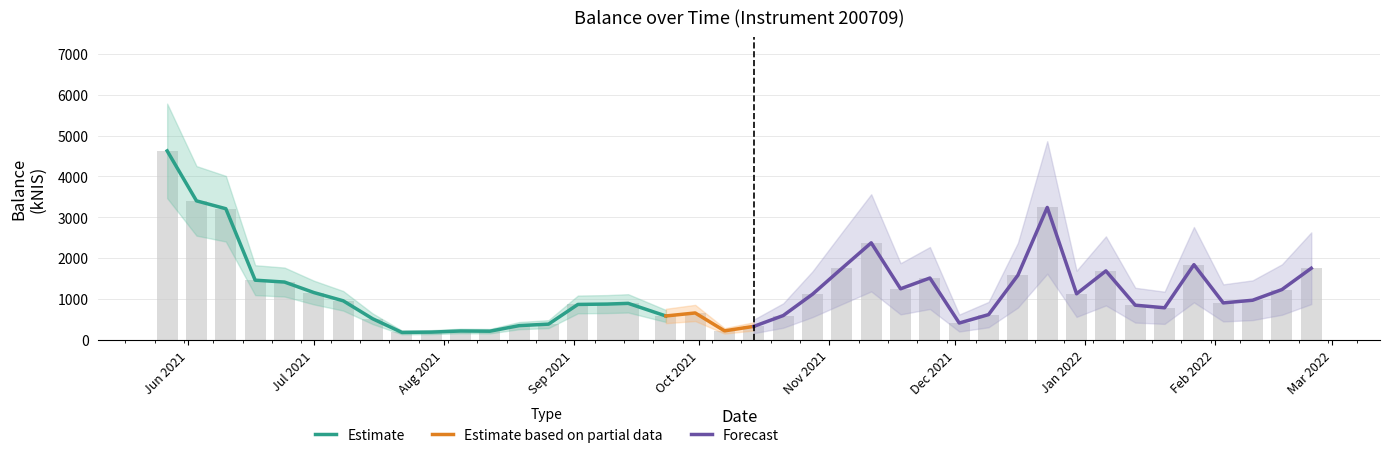

Rank the categories by value from highest to lowest.

2021-05-27, 2021-06-03, 2021-12-23, 2021-06-10, 2021-11-11, 2022-01-27, 2022-02-24, 2021-11-04, 2022-01-06, 2021-12-16, 2021-11-25, 2021-06-17, 2021-06-24, 2021-11-18, 2022-02-17, 2021-07-01, 2021-12-30, 2021-10-28, 2022-02-10, 2021-07-08, 2022-02-03, 2021-09-14, 2021-09-09, 2021-09-02, 2022-01-13, 2022-01-20, 2021-09-30, 2021-12-09, 2021-10-21, 2021-09-23, 2021-07-15, 2021-12-02, 2021-08-26, 2021-08-19, 2021-10-14, 2021-10-07, 2021-08-05, 2021-08-12, 2021-07-29, 2021-07-22